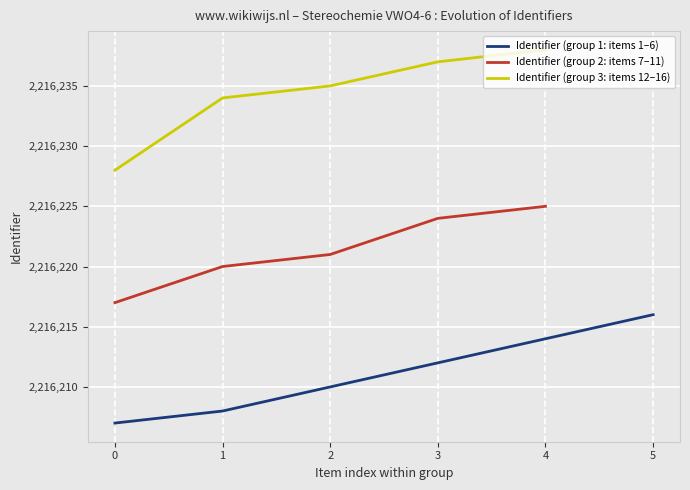

Reading left to right, transcribe all the data shown in this chart.

2216207	2216208	2216210	2216212	2216214	2216216	2216217	2216220	2216221	2216224	2216225	2216228	2216234	2216235	2216237	2216238